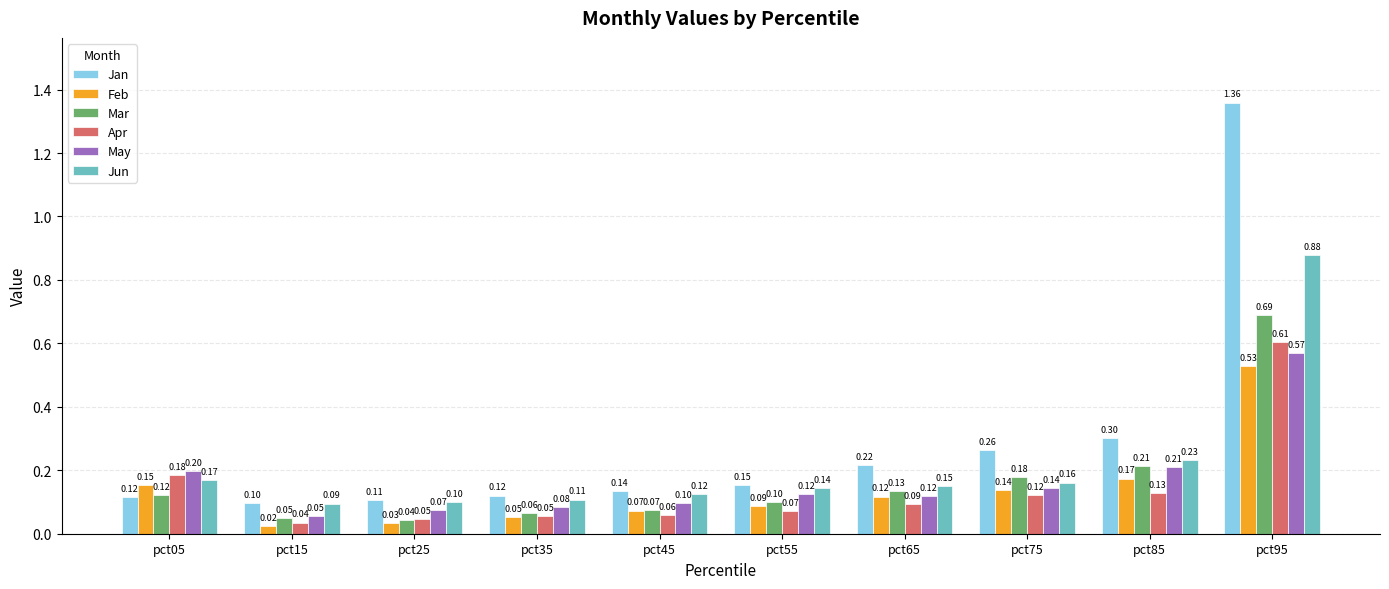

What is the difference between the Jan values at pct35 and pct75?

0.1